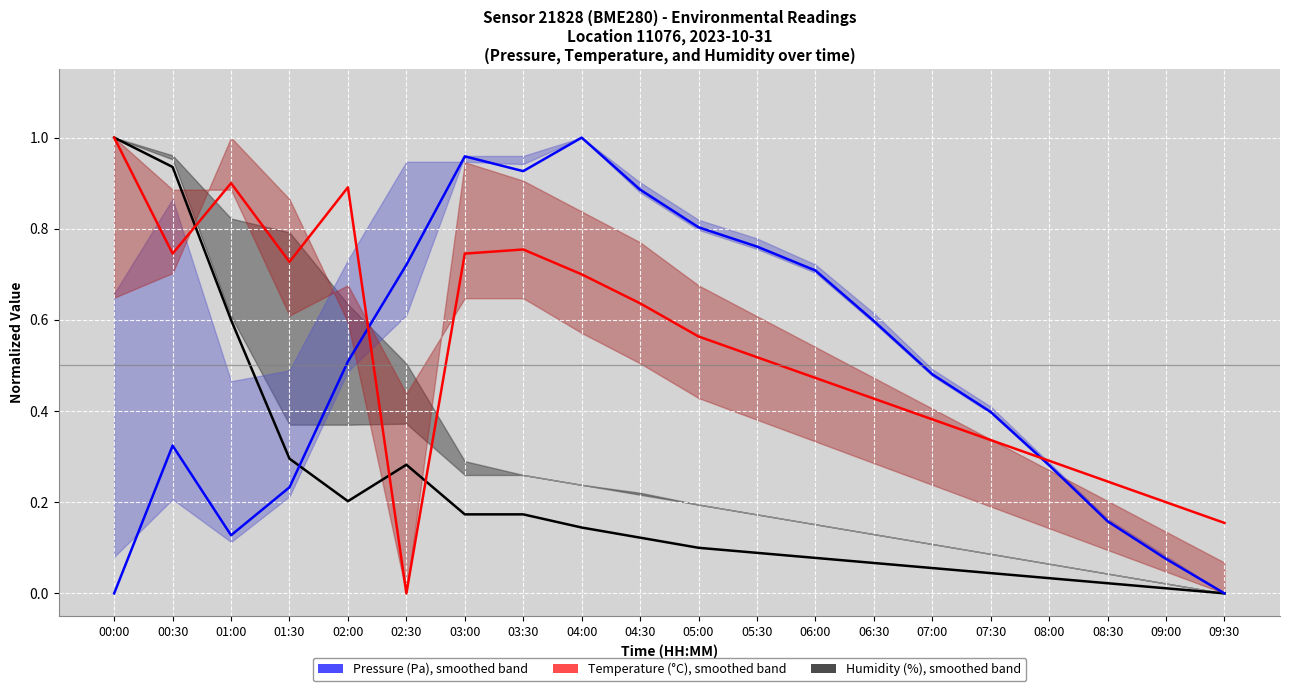

True or false: Temperature (°C) has a value of 0.4 at 07:00.

True